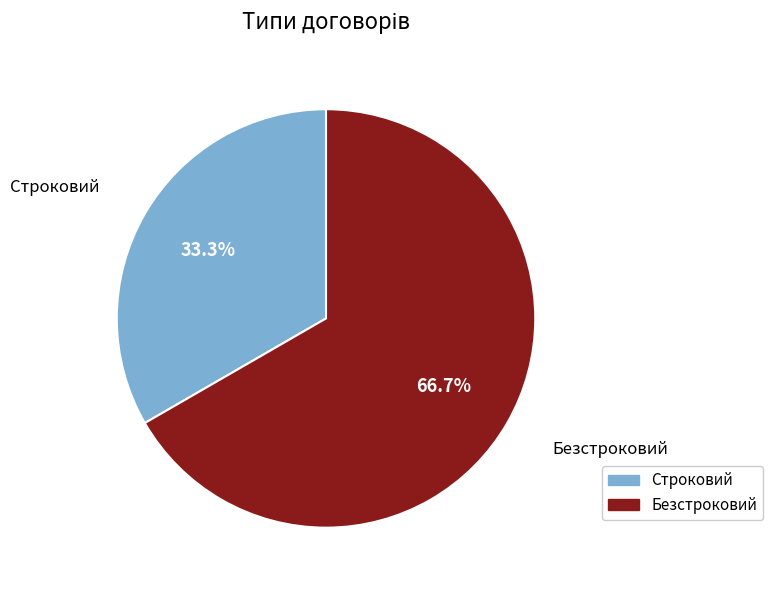

To the nearest percent, what is the average slice percentage?

50%